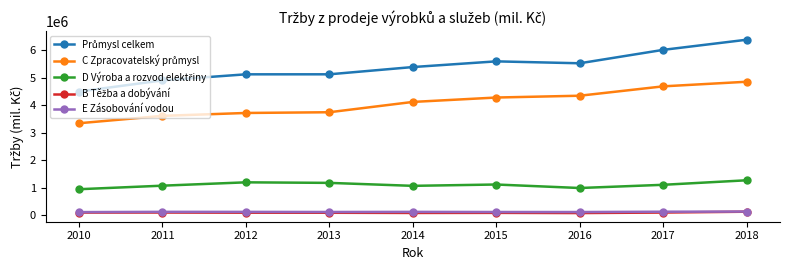

What is the value of the E Zásobování vodou point at the 1st from the left?

111965